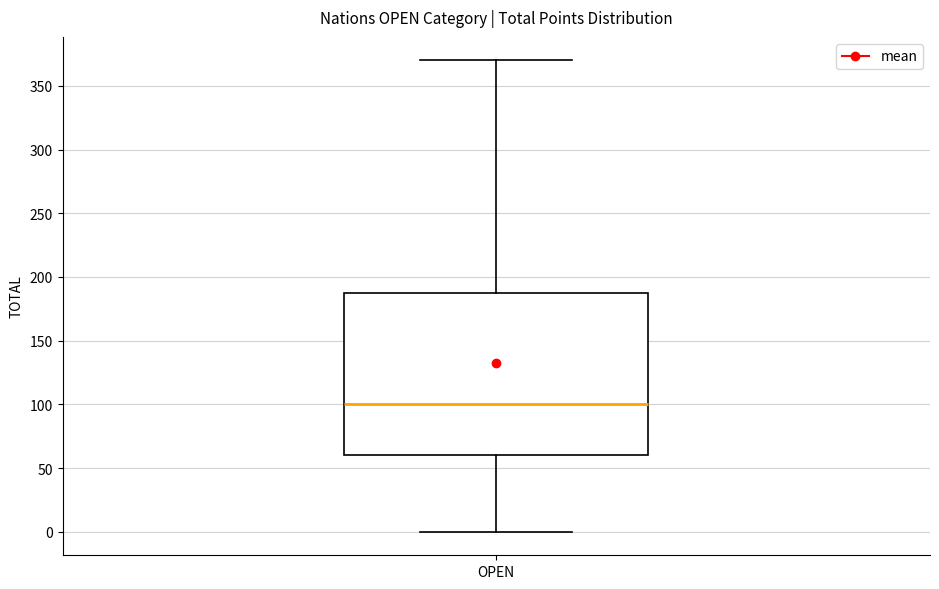

Transcribe this box plot: give where the median line is, the range the box spans, and where the two whiskers end, as read against the y-axis. The values are not printed on the chart, so give them approximately, as read against the axis.

median 100, box 60 to 190, whiskers 0 to 370